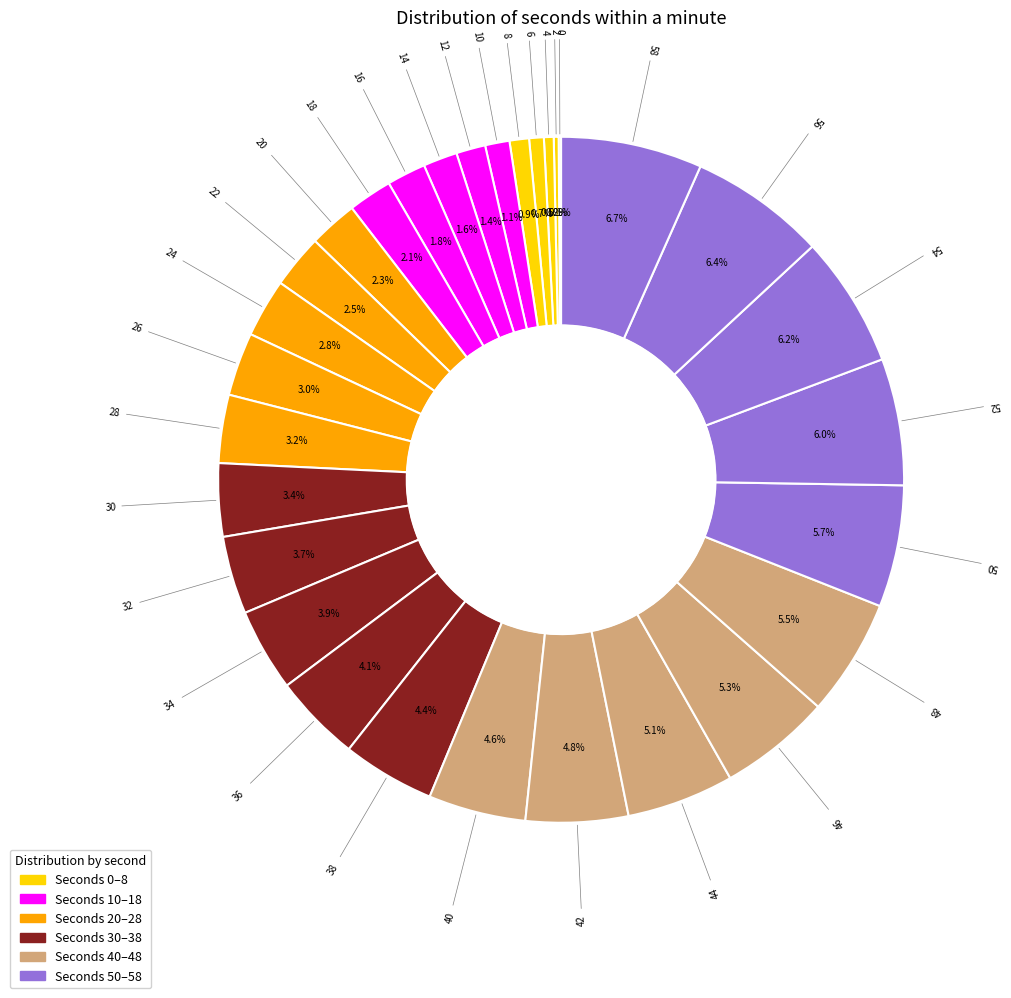

Which has a higher value, 48 or 56?

56